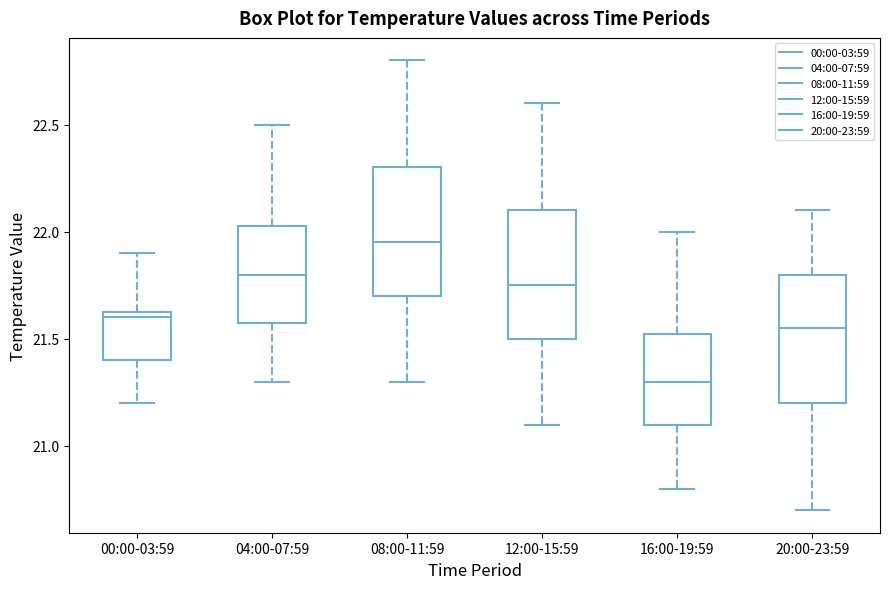

Reading left to right, transcribe this box plot: for each box, give where its median line is, the range the box spans, and where its two whiskers end, as read against the y-axis. The values are not printed on the chart, so give them approximately, as read against the axis.

00:00-03:59: median 21.60, box 21.40 to 21.65, whiskers 21.20 to 21.90
04:00-07:59: median 21.80, box 21.60 to 22.05, whiskers 21.30 to 22.50
08:00-11:59: median 21.95, box 21.70 to 22.30, whiskers 21.30 to 22.80
12:00-15:59: median 21.75, box 21.50 to 22.10, whiskers 21.10 to 22.60
16:00-19:59: median 21.30, box 21.10 to 21.55, whiskers 20.80 to 22.00
20:00-23:59: median 21.55, box 21.20 to 21.80, whiskers 20.70 to 22.10